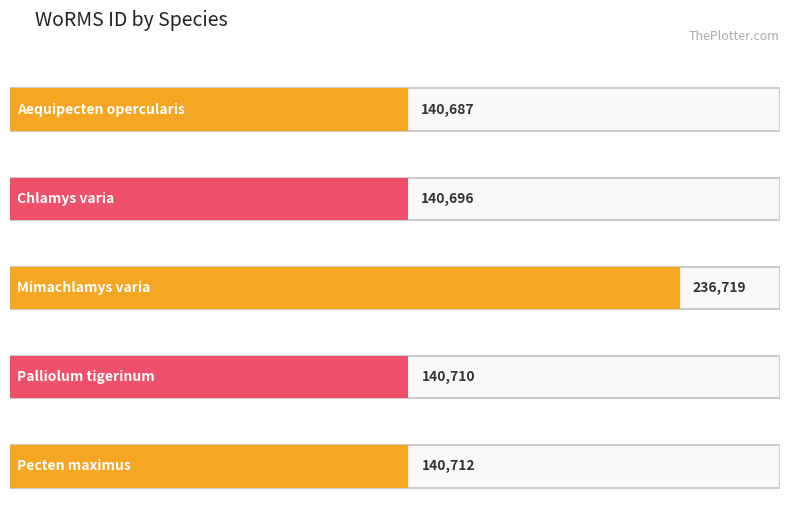

Reading left to right, transcribe all the data shown in this chart.

140687	140696	236719	140710	140712